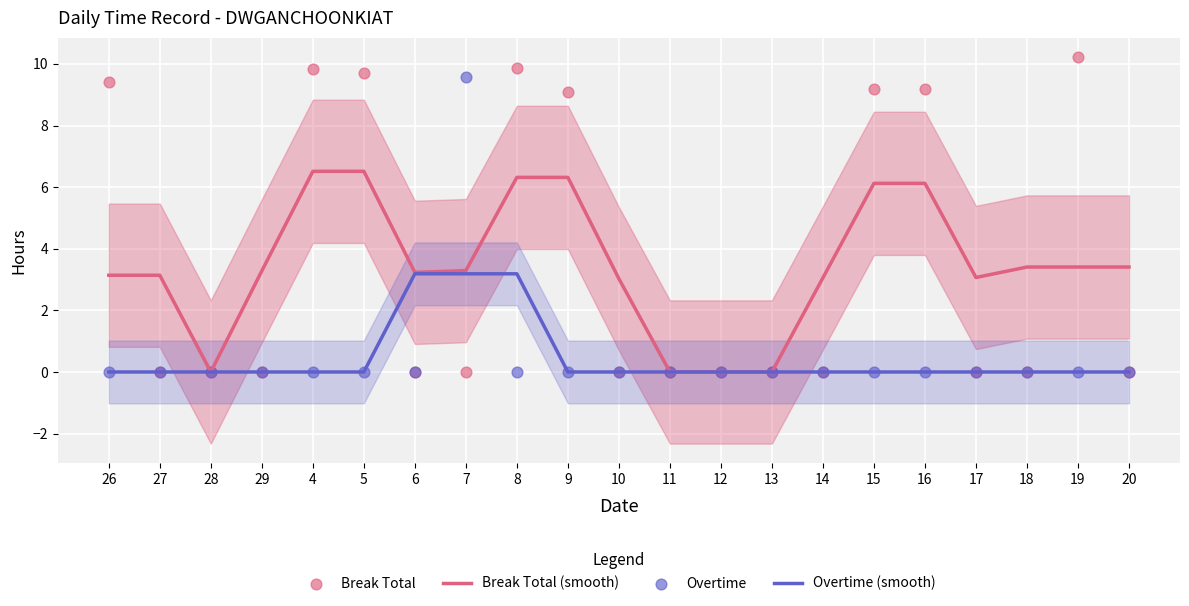

At how many categories does at least one series exceed 6?

9